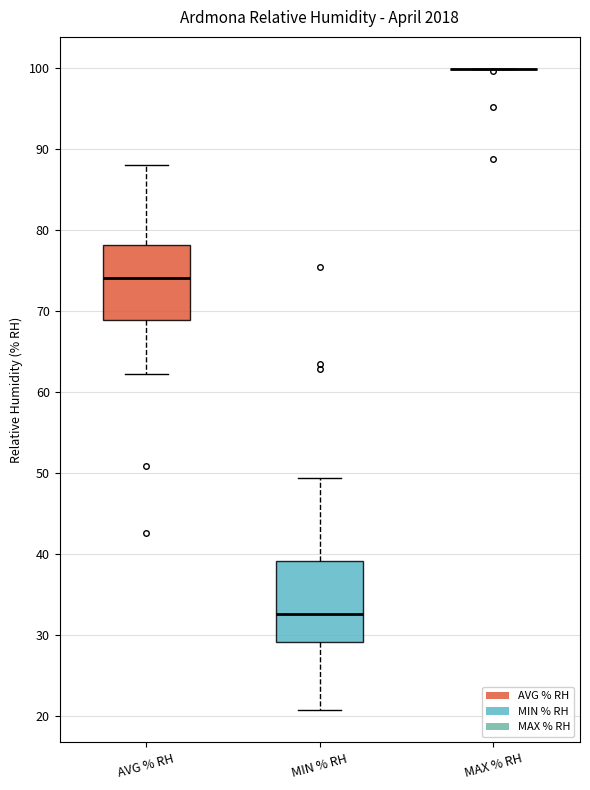

Reading left to right, transcribe this box plot: for each box, give where its median line is, the range the box spans, and where its two whiskers end, as read against the y-axis. The values are not printed on the chart, so give them approximately, as read against the axis.

AVG % RH: median 74, box 69 to 78, whiskers 62 to 88
MIN % RH: median 33, box 29 to 39, whiskers 21 to 49
MAX % RH: box collapsed to a line at 100, whiskers 100 to 100